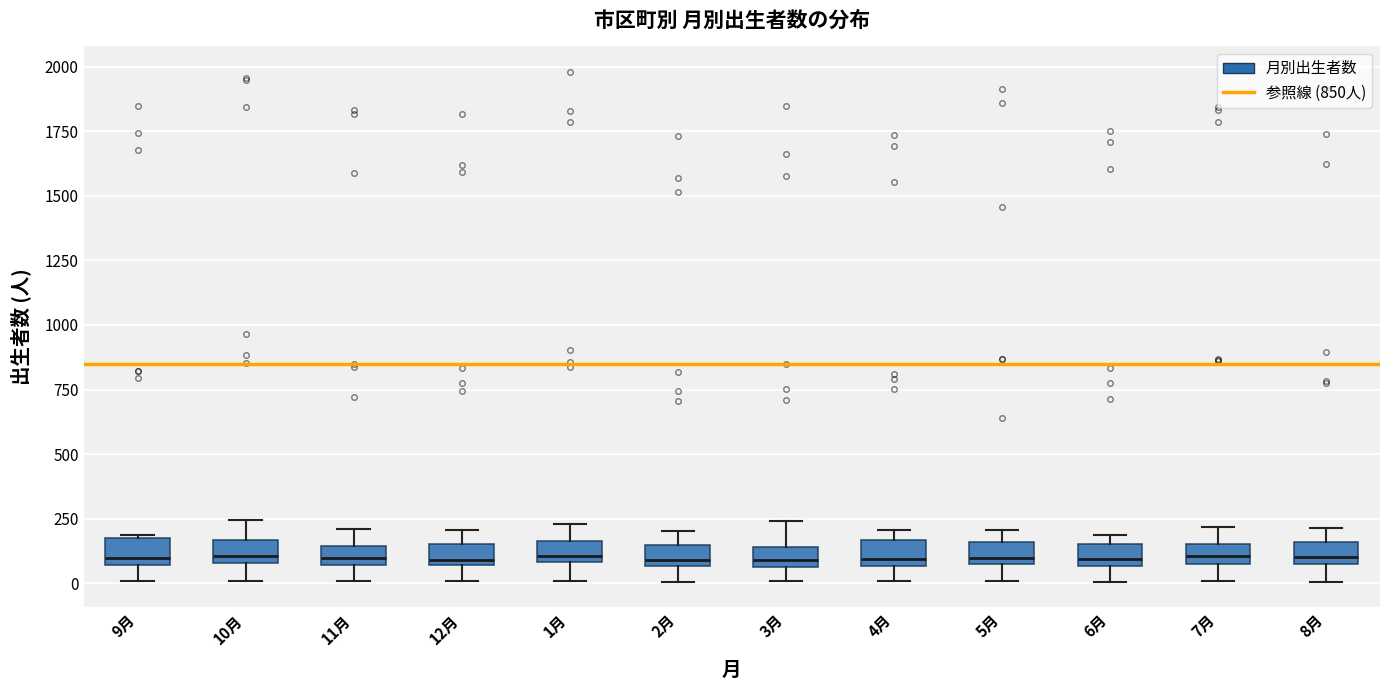

Where is the lower edge of the box for 7月 on the y-axis? The values are not printed on the chart, so give them approximately, as read against the axis.

100